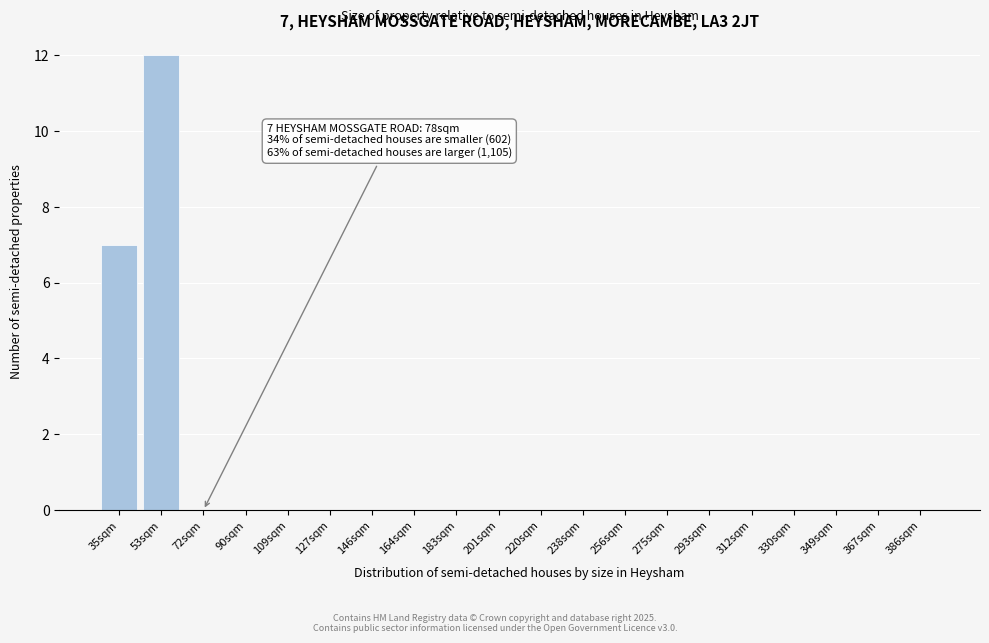

Reading right to left, transcribe all the data shown in this chart.

386sqm=0	367sqm=0	349sqm=0	330sqm=0	312sqm=0	293sqm=0	275sqm=0	256sqm=0	238sqm=0	220sqm=0	201sqm=0	183sqm=0	164sqm=0	146sqm=0	127sqm=0	109sqm=0	90sqm=0	72sqm=0	53sqm=12	35sqm=7